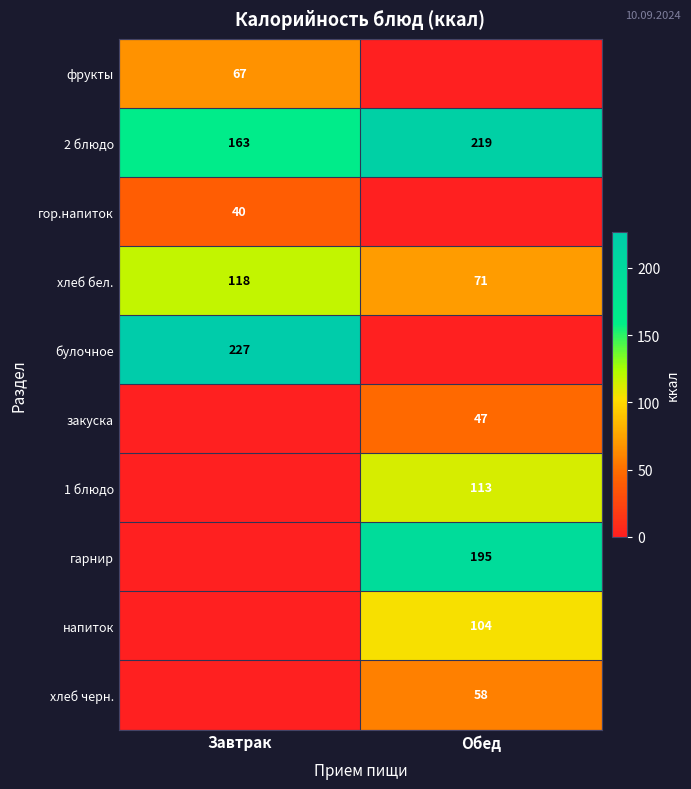

Is it true that напиток equals 104 at Обед?

True